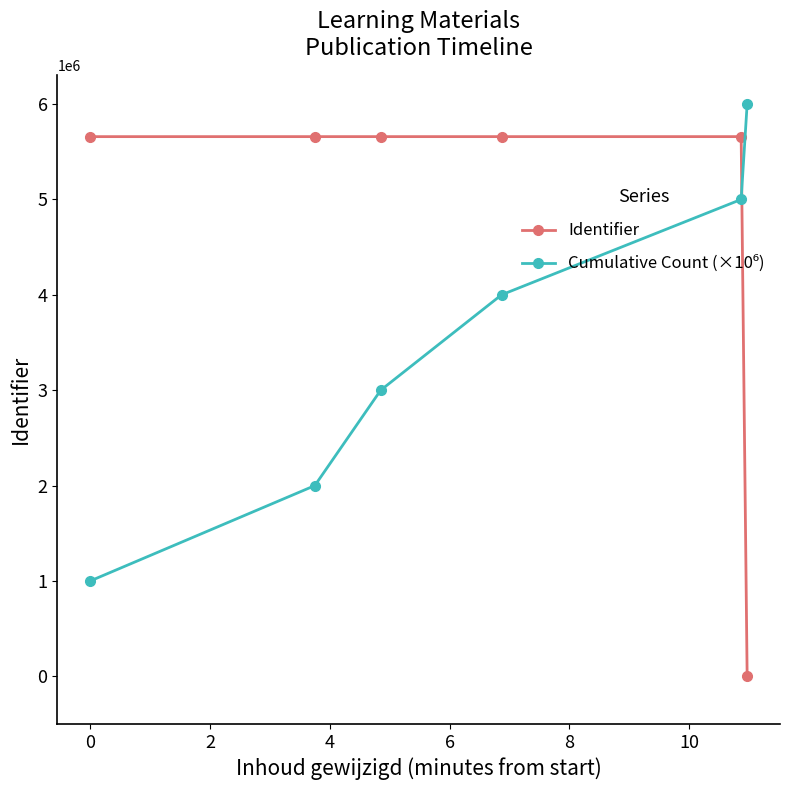

What is the sum of all Identifier values?

28292226